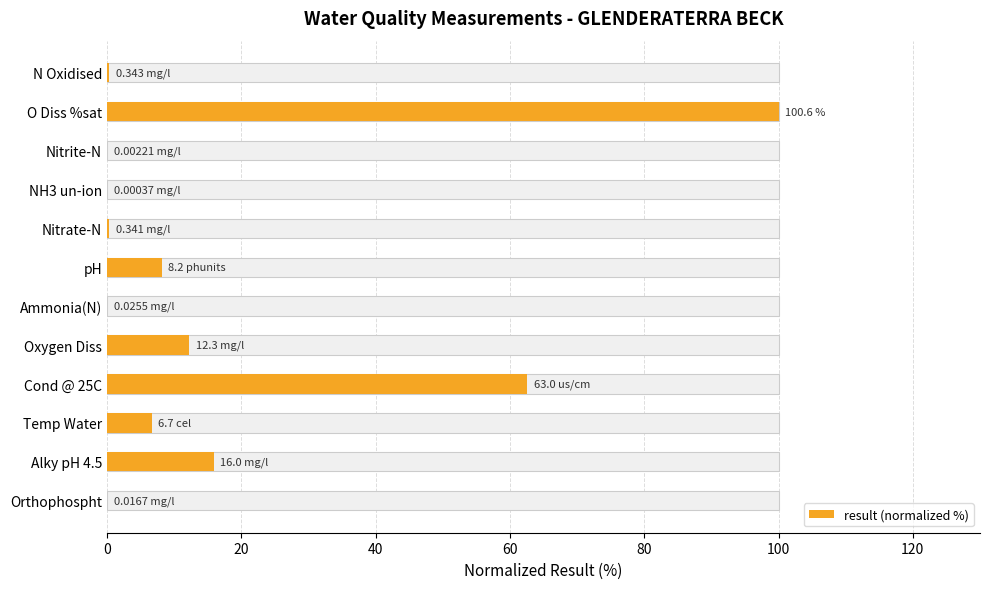

The chart shows a value of 0.0 at NH3 un-ion. True or false?

True